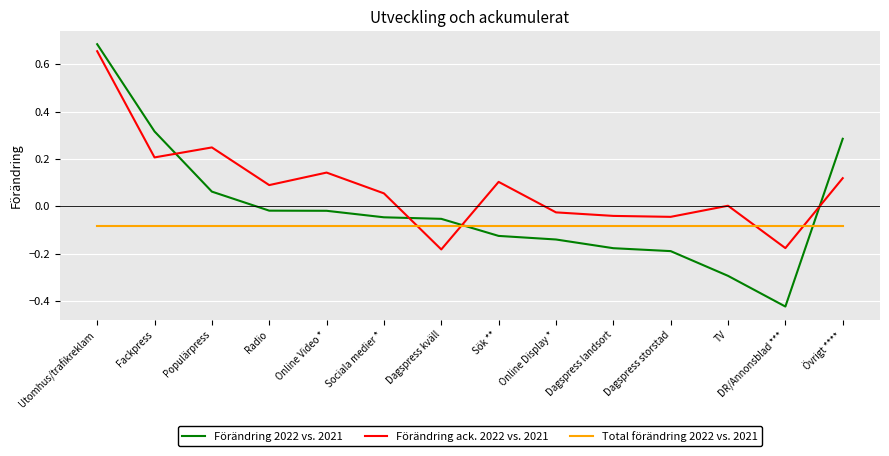

Which label corresponds to the largest value in the chart?

Utomhus/trafikreklam